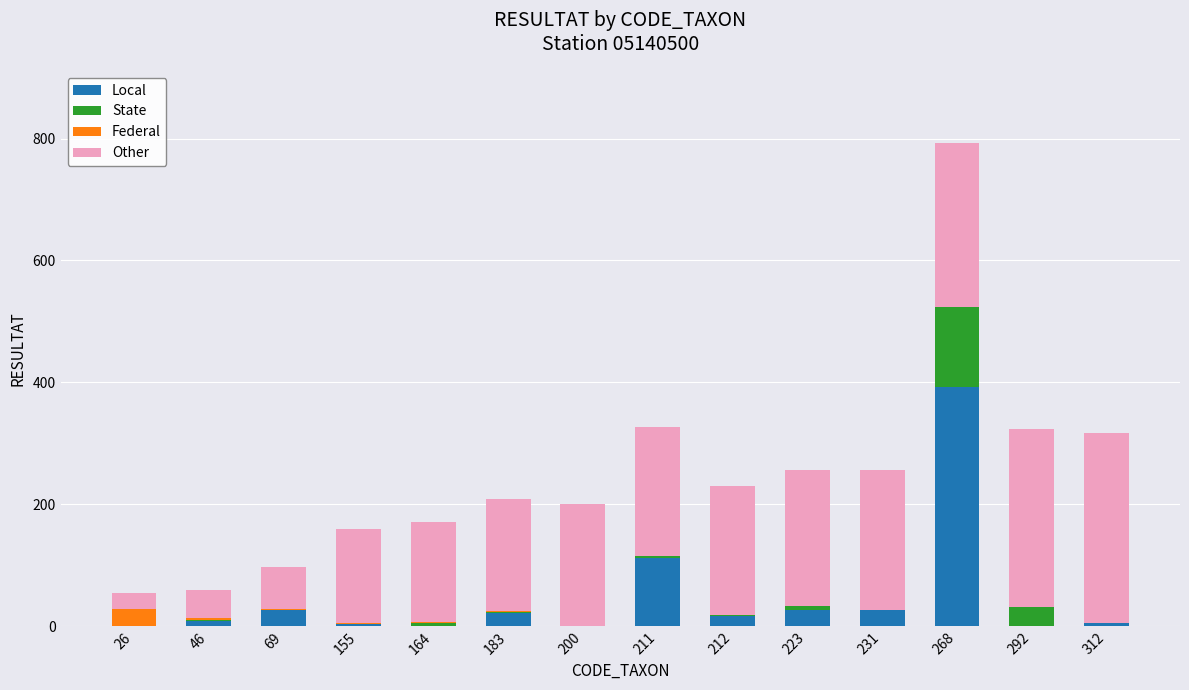

At which category is the sum across all series the highest?

268